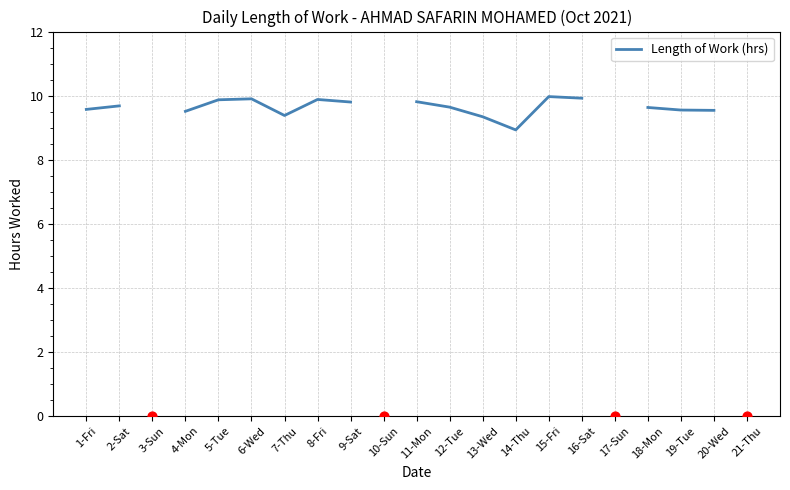

Approximately how many times larger is the value at 7-Thu compared to 5-Tue?

1.0